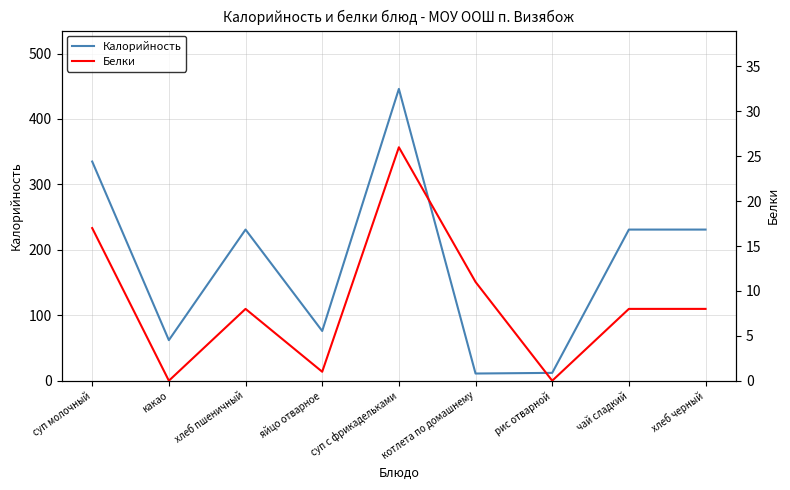

Between рис отварной and суп молочный, which is larger?

суп молочный